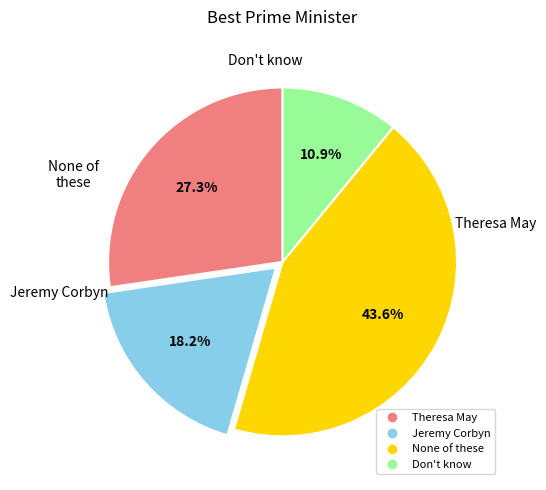

Is there any slice that represents more than half of the pie?

No